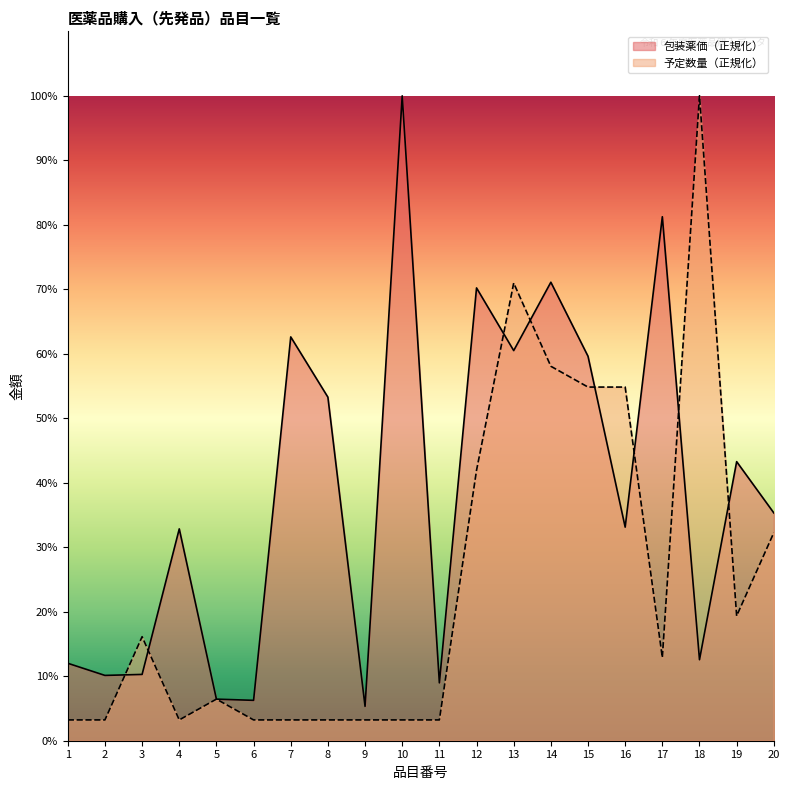

Where is 予定数量 nearest to the value 51?

15